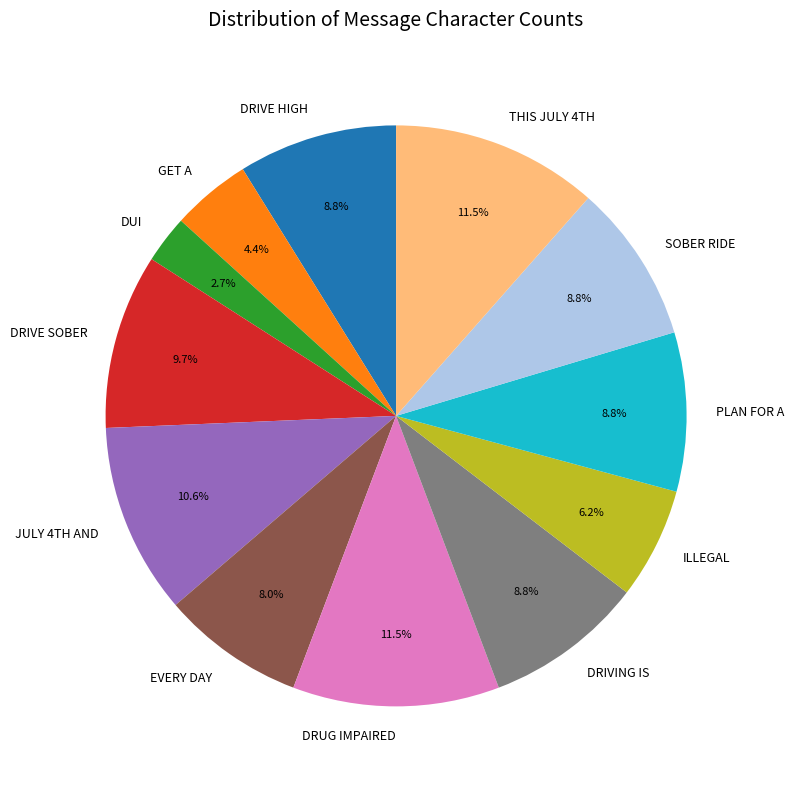

What is the smallest slice in the pie chart?

DUI